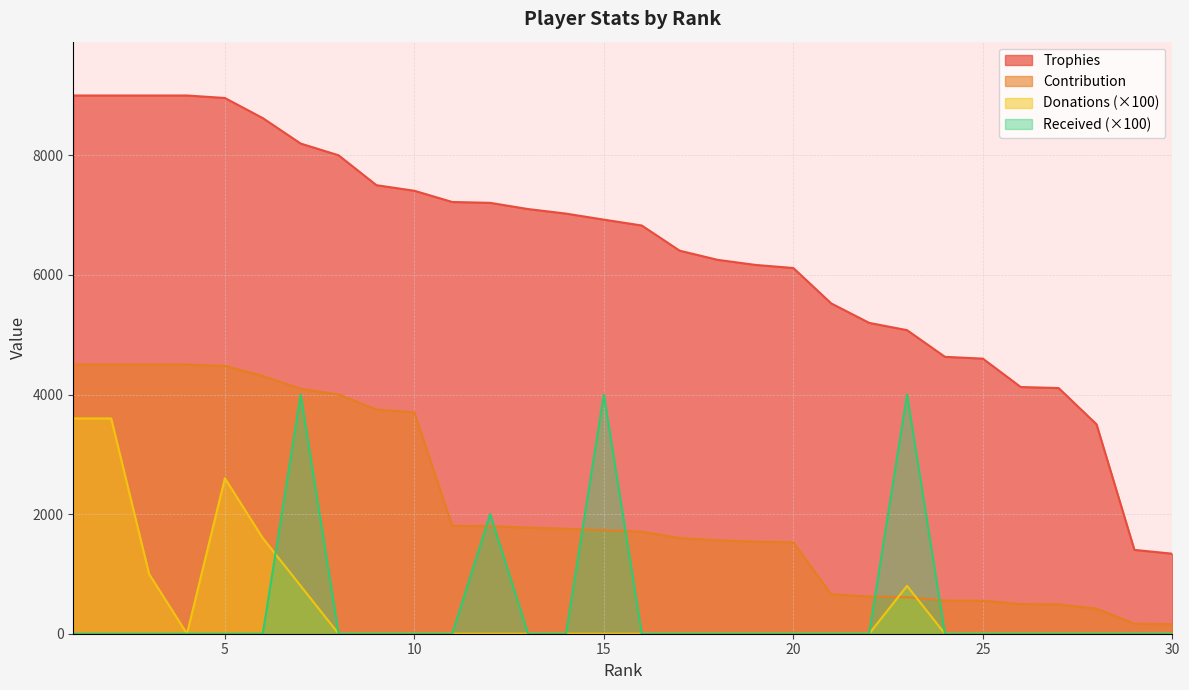

What is the greatest value displayed?

9000